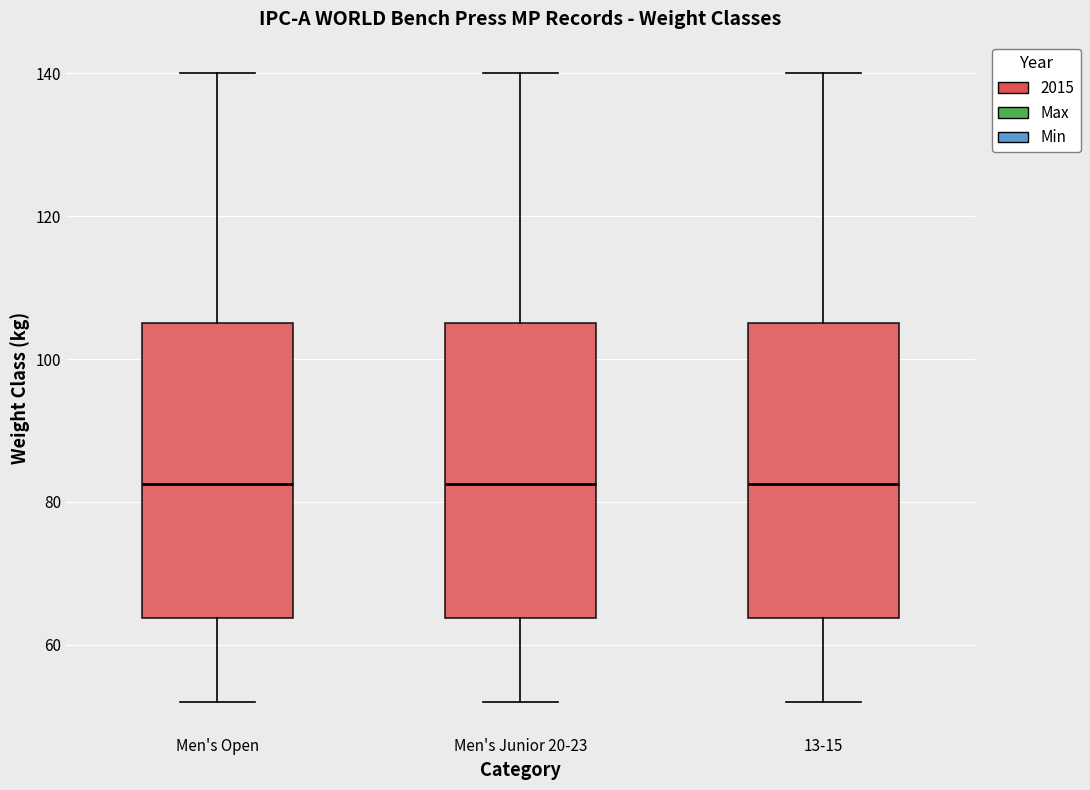

Reading left to right, read every box against the y-axis: the position of its median line, the range the box covers, and the ends of its whiskers. The values are not printed on the chart, so give them approximately, as read against the axis.

Men's Open: median 82, box 64 to 106, whiskers 52 to 140
Men's Junior 20-23: median 82, box 64 to 106, whiskers 52 to 140
13-15: median 82, box 64 to 106, whiskers 52 to 140